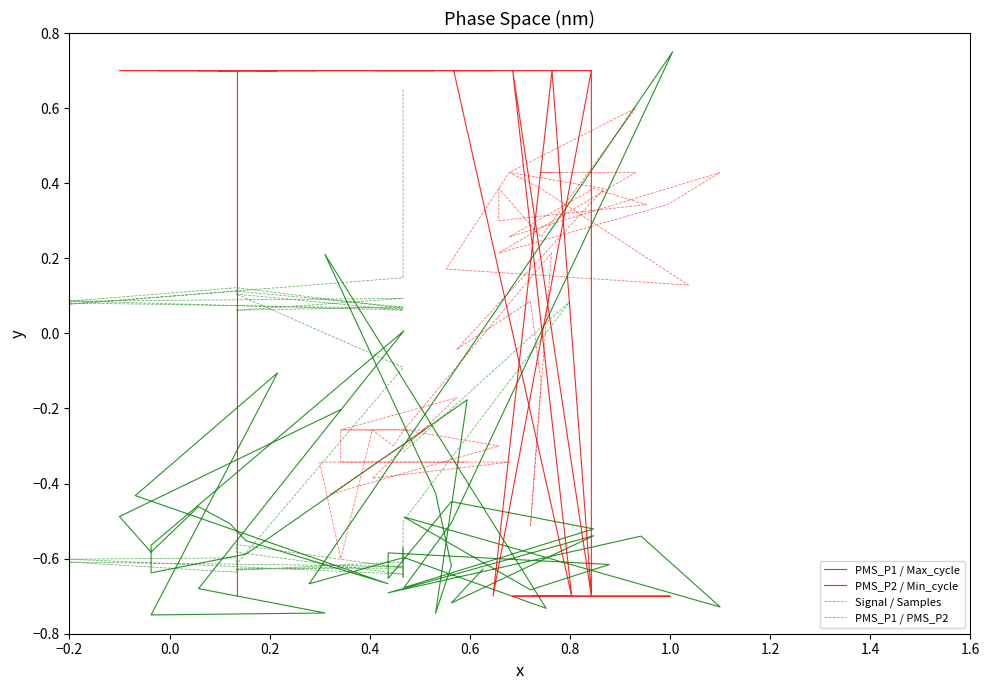

What is the label of the 7th point from the left?

1.0